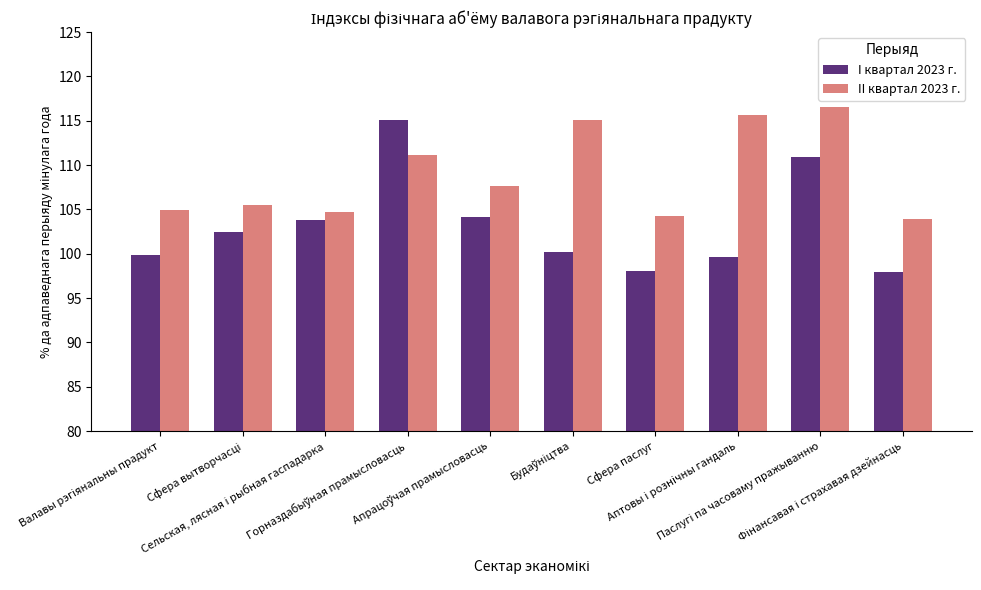

At how many categories does at least one series exceed 110?

4